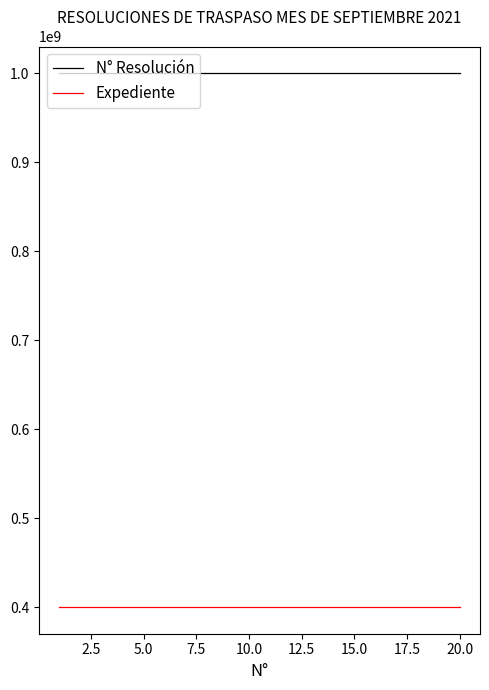

Rank the series by their average value, from highest to lowest.

N° Resolución, Expediente